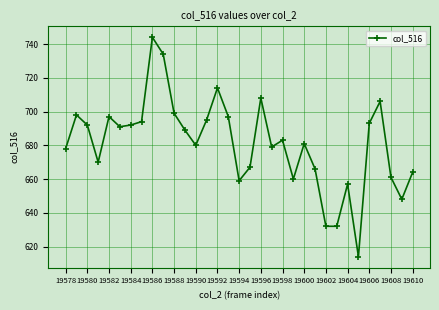

What is the average value?

681